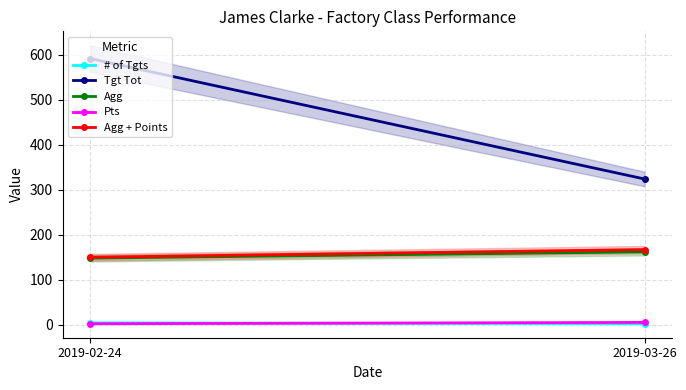

The value of # of Tgts at 2019-03-26 is 3. True or false?

False